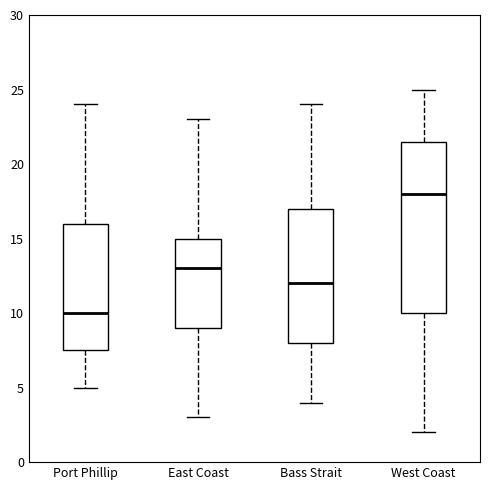

Which box has the highest median line?

West Coast